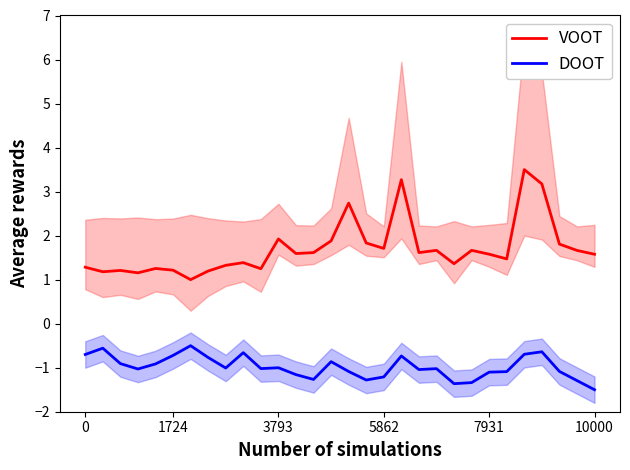

List the series in order of their overall mean, lowest first.

DOOT, VOOT